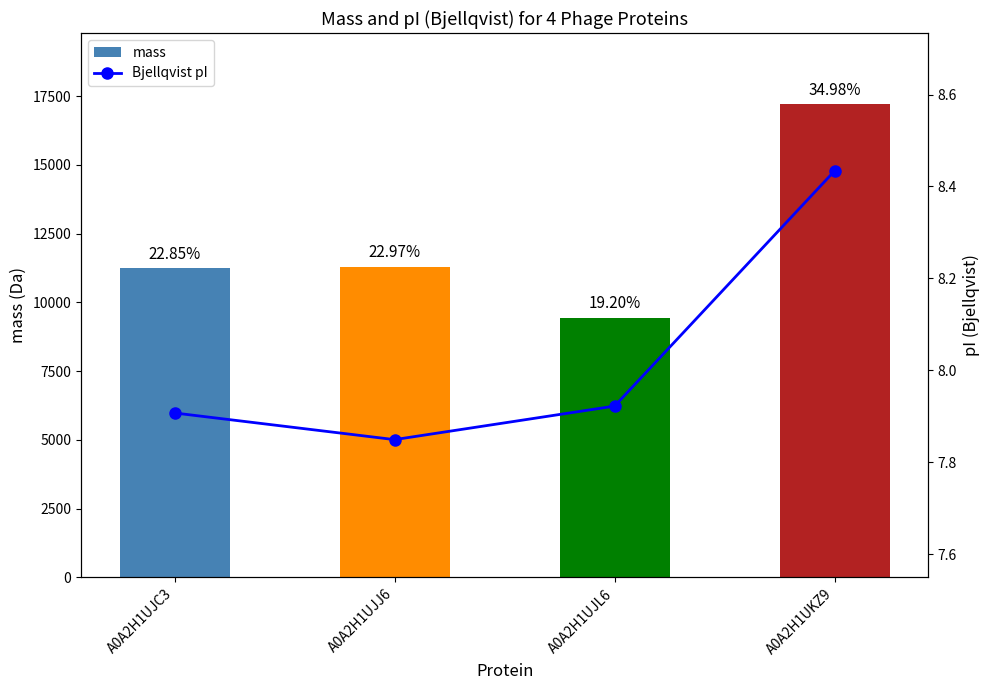

What is the sum of all mass values?

49213.2